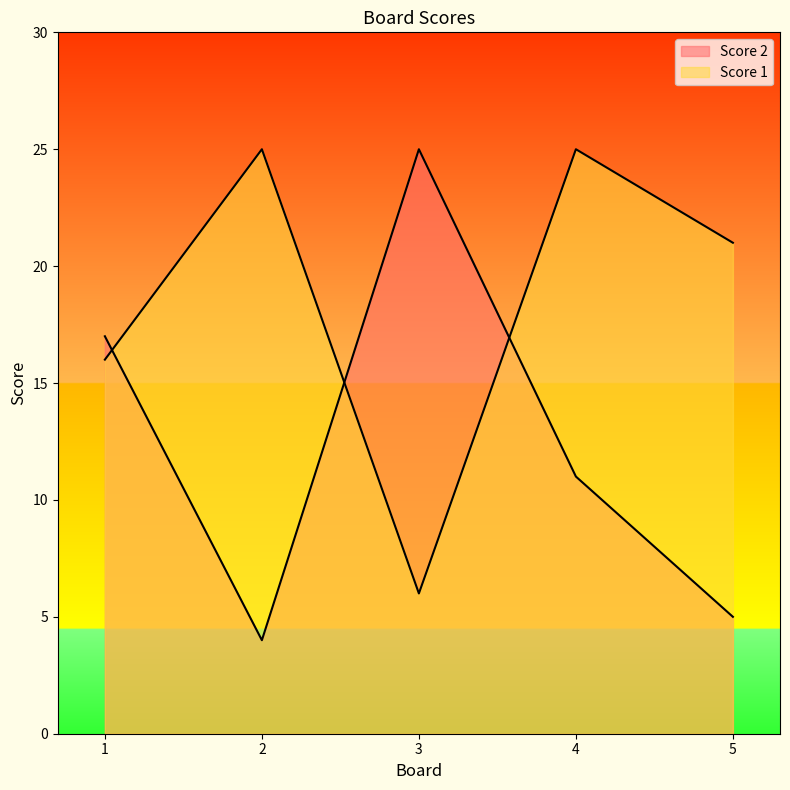

Between 1 and 4, which series saw the biggest shift?

Score 1